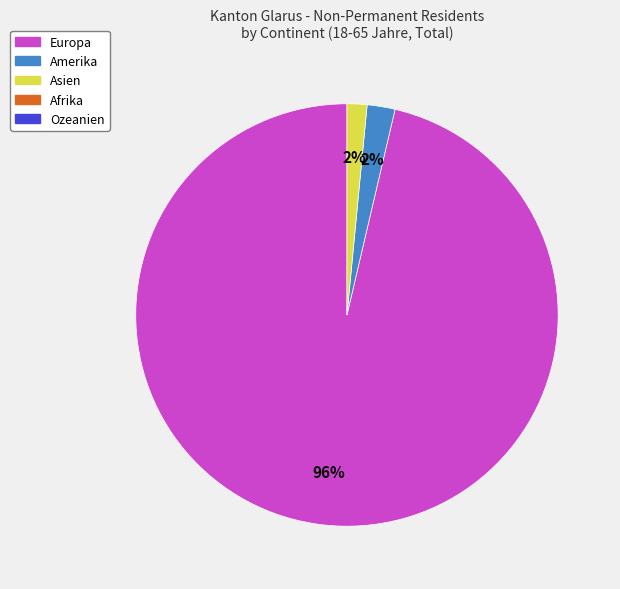

To the nearest percent, what is the average slice percentage?

33%